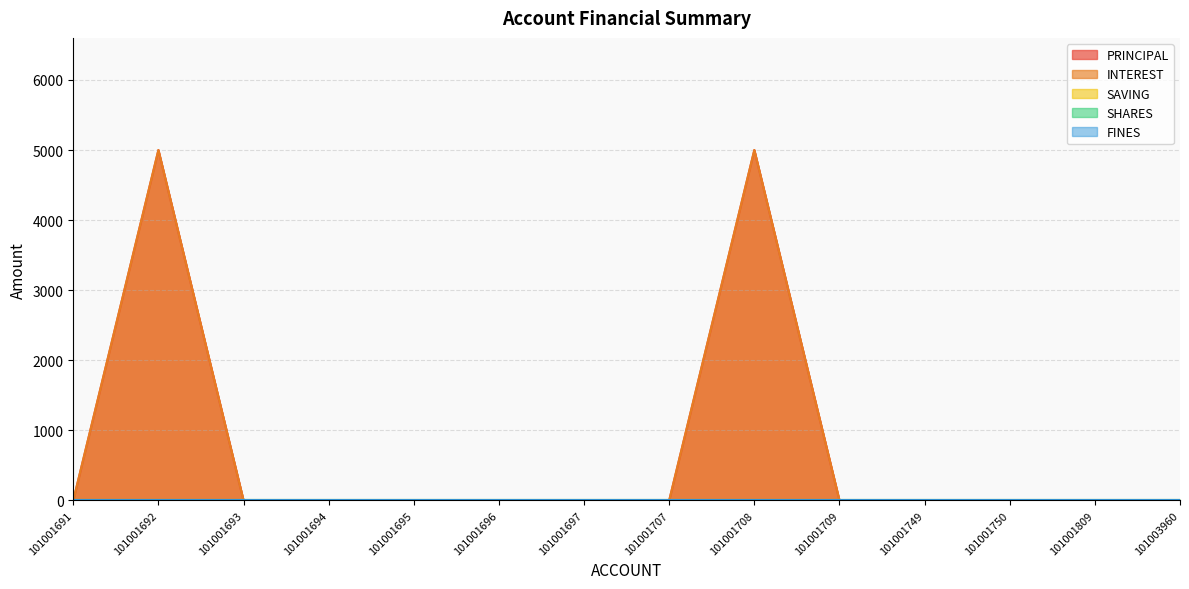

List the labels in order of SAVING value, largest first.

101001691, 101001692, 101001693, 101001694, 101001695, 101001696, 101001697, 101001707, 101001708, 101001709, 101001749, 101001750, 101001809, 101003960